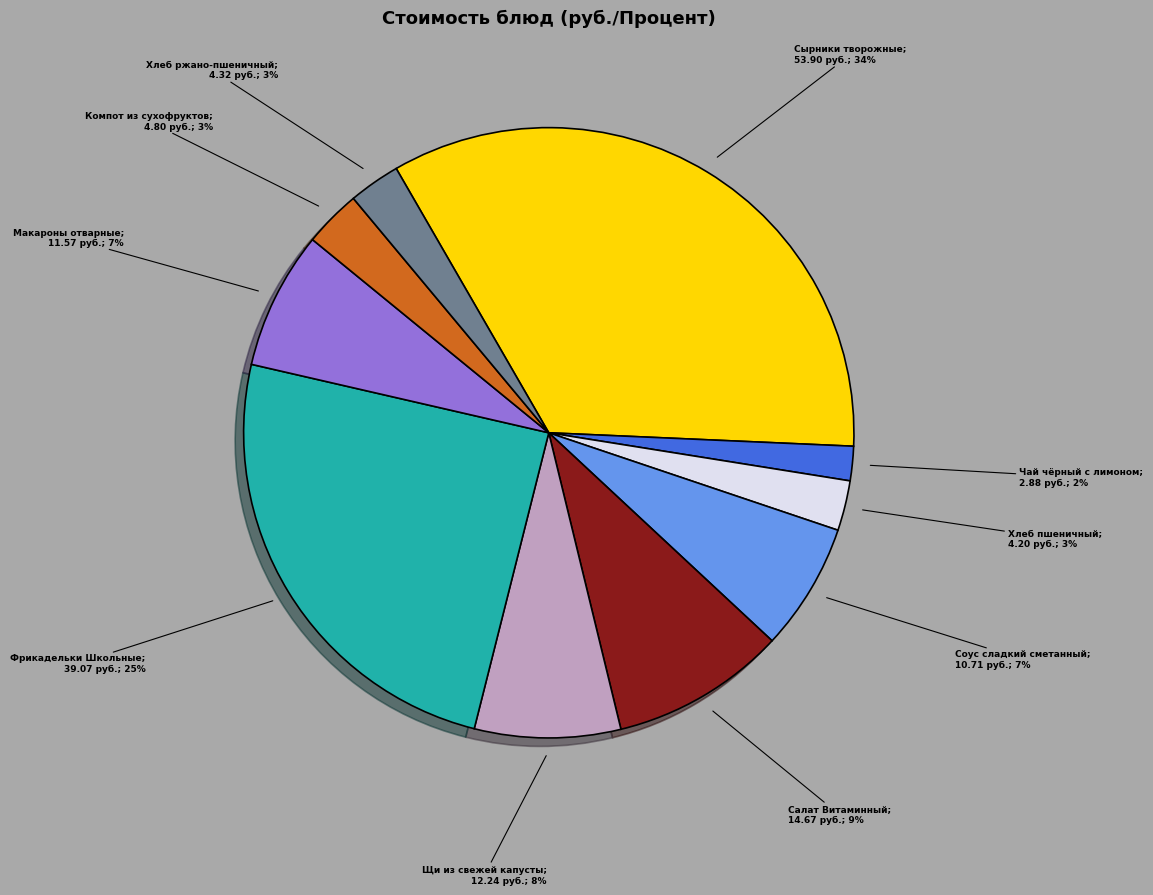

To the nearest percent, what is the average slice percentage?

10%